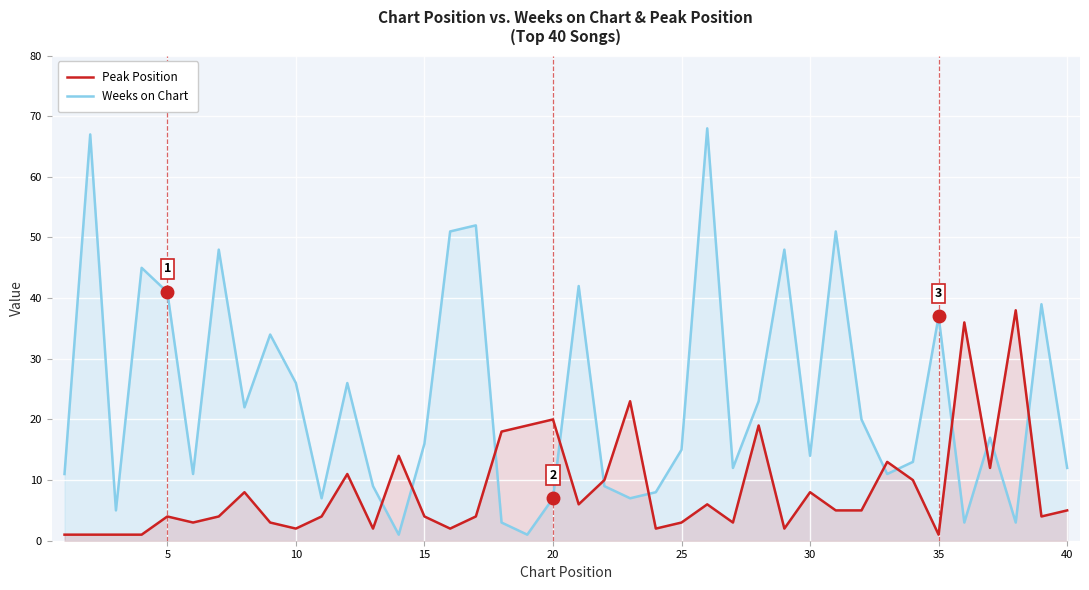

What is the difference between the second highest and second lowest values in the Weeks on Chart series?

66